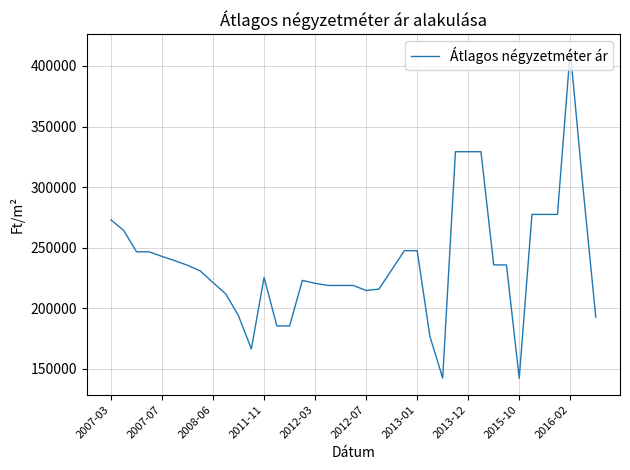

What is the smallest value displayed?

142285